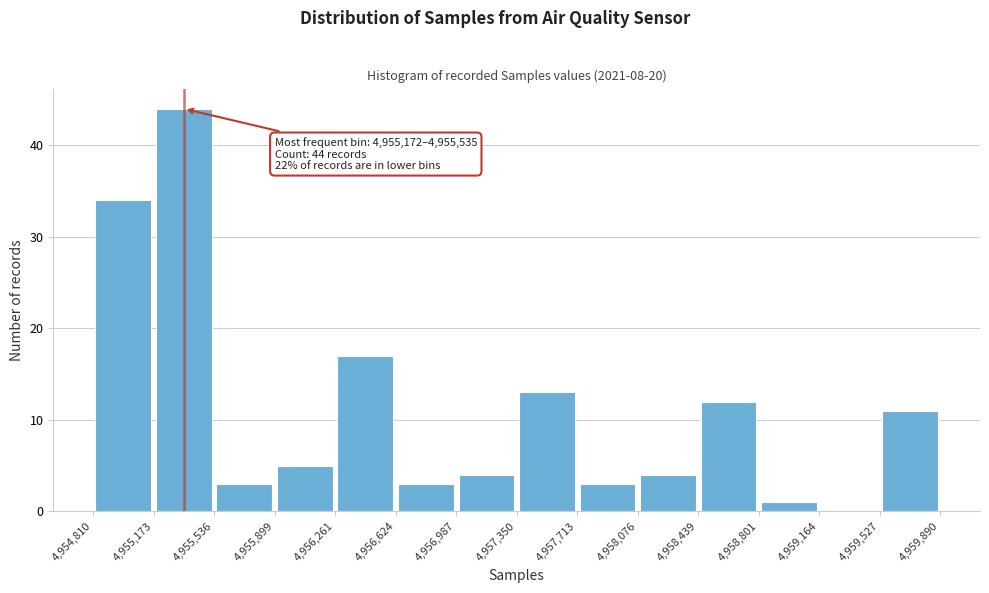

Which range on the x-axis has the tallest bar?

4,955,173 to 4,955,536